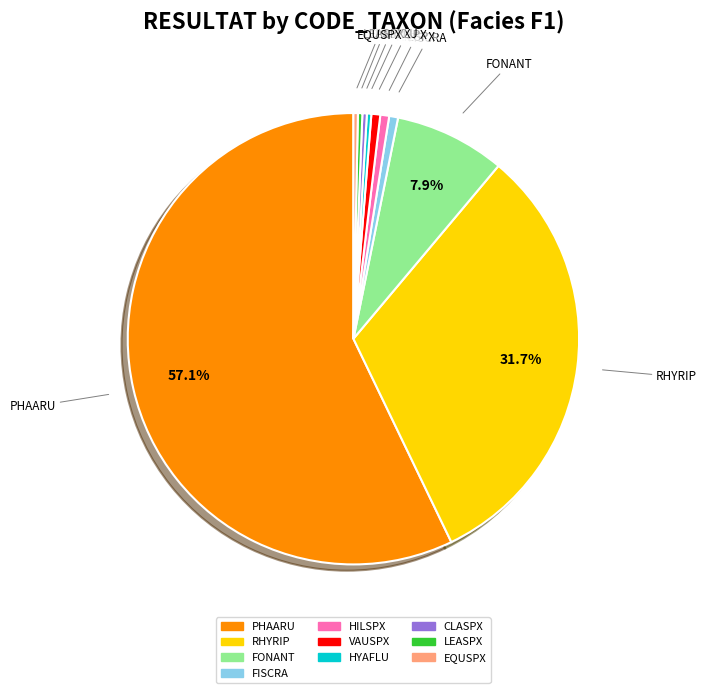

Which category has the biggest portion of the pie?

PHAARU